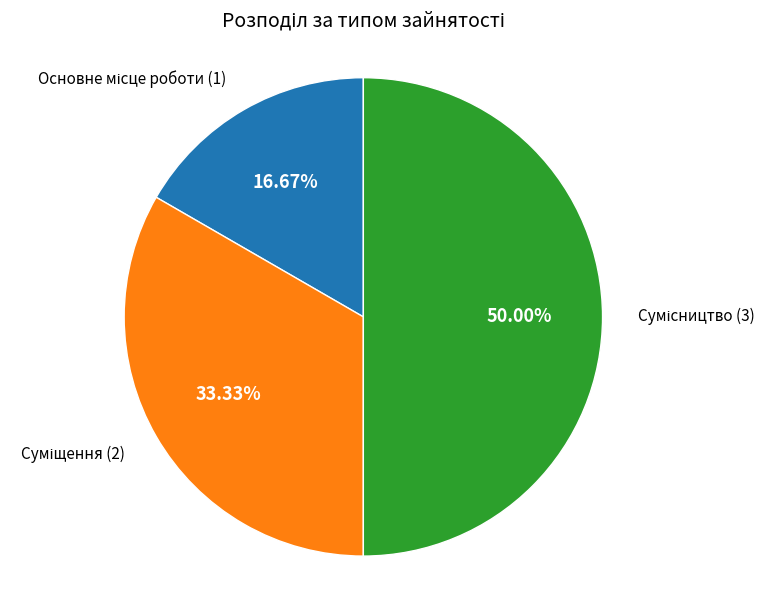

What is the ratio of the value at Сумісництво to the value at Основне місце роботи?

3.0